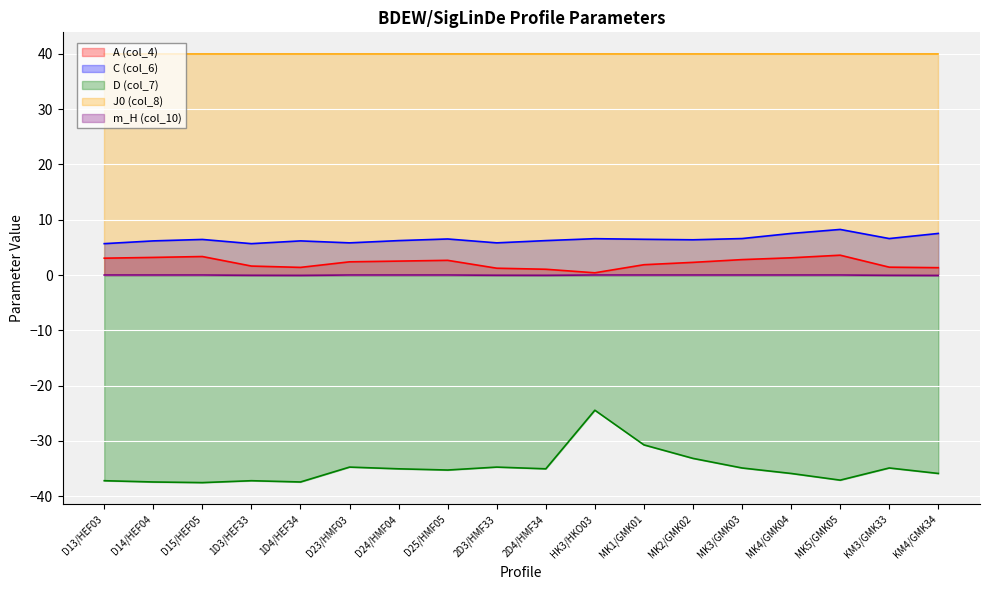

The D (col_7) series shows -30.7 at MK1/GMK01. True or false?

True